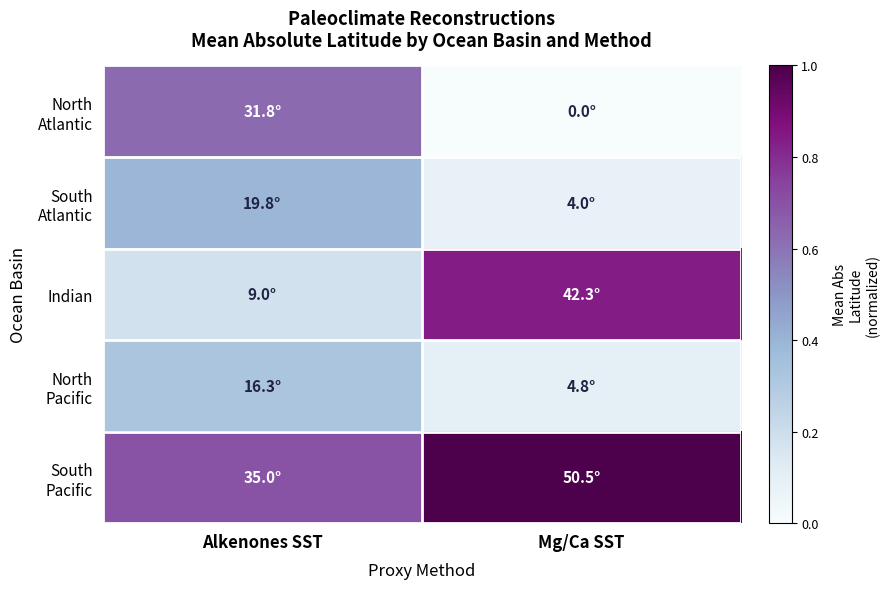

Rank the series by their maximum value, from lowest to highest.

North Pacific, South Atlantic, North Atlantic, Indian, South Pacific